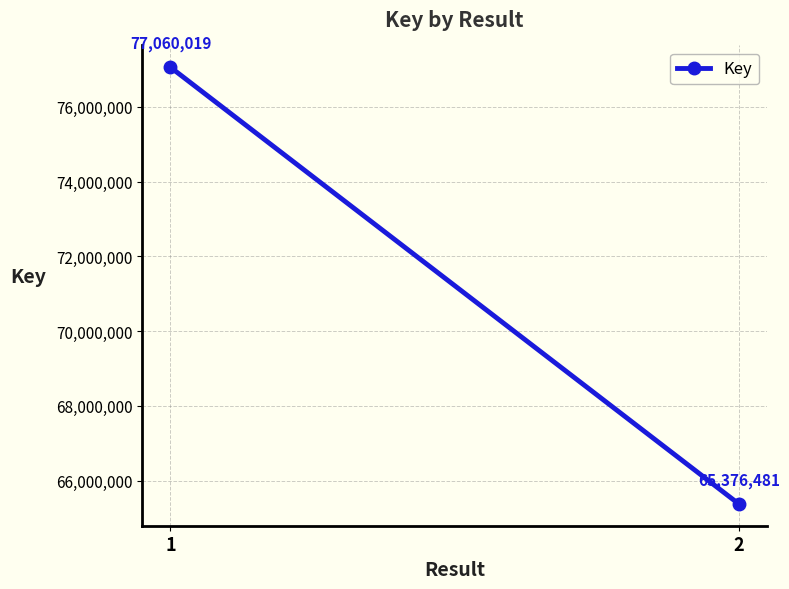

What is the change in value from 1 to 2?

-11683538